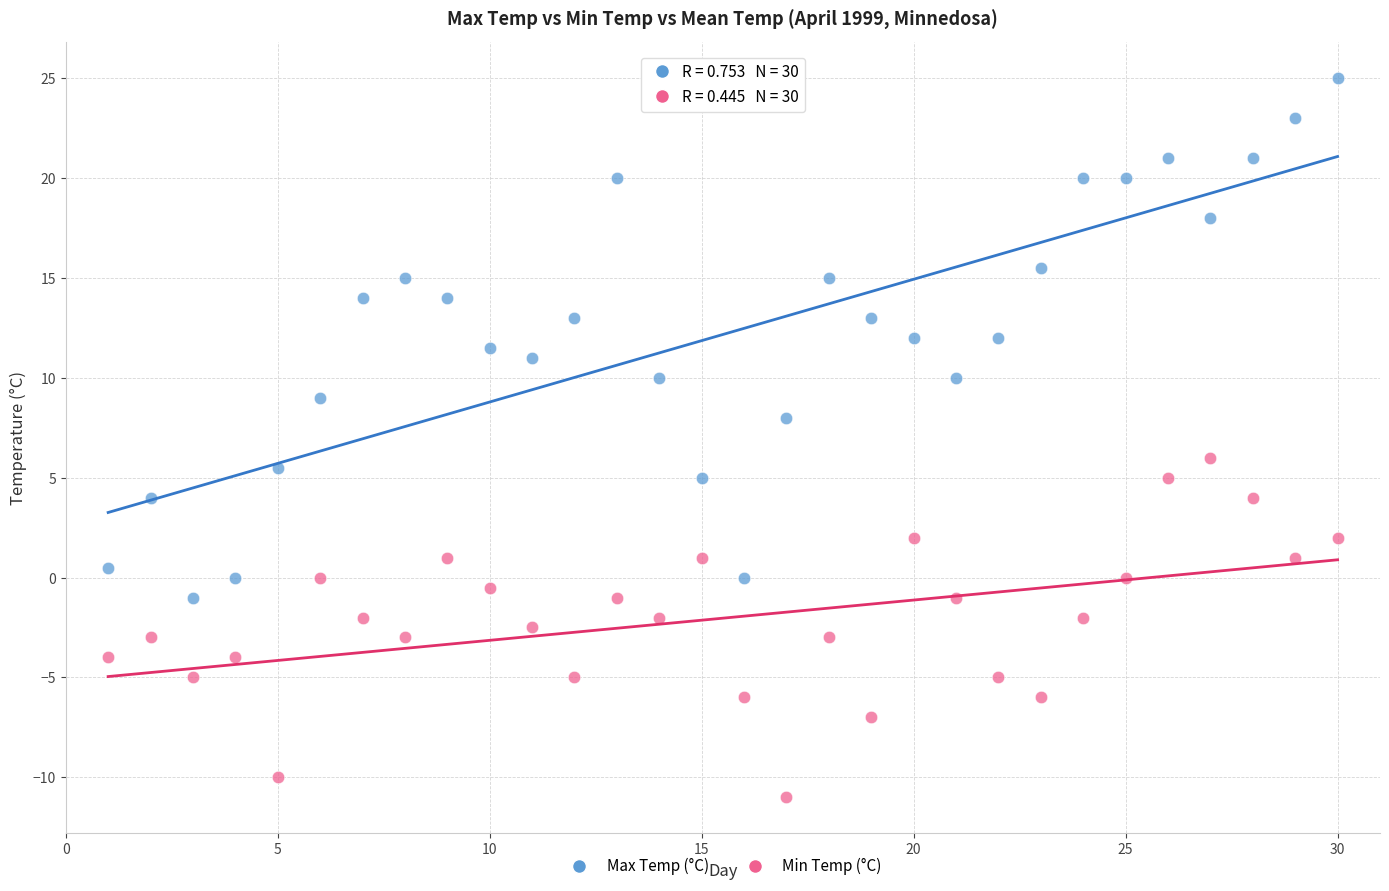

Which series contains the highest Y value?

Max Temp (°C)